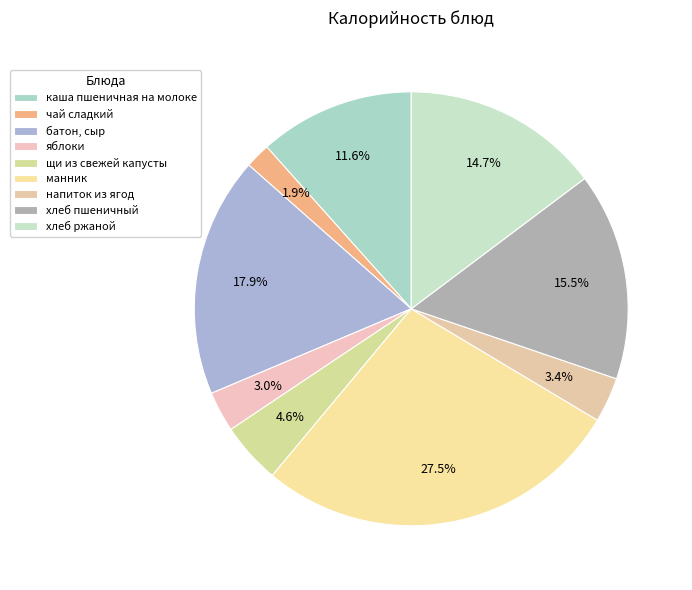

Which slice is the largest?

манник